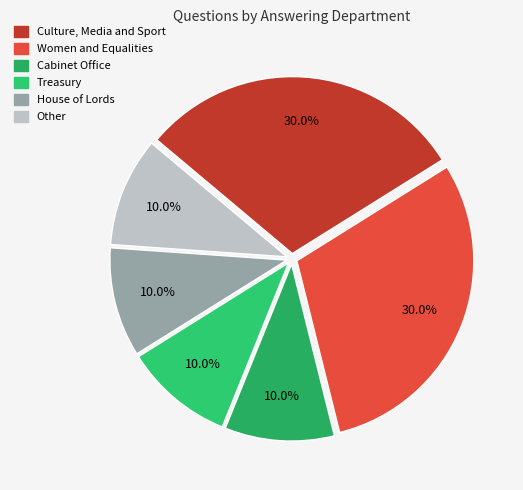

Does Culture, Media and Sport represent more than half of the total?

No